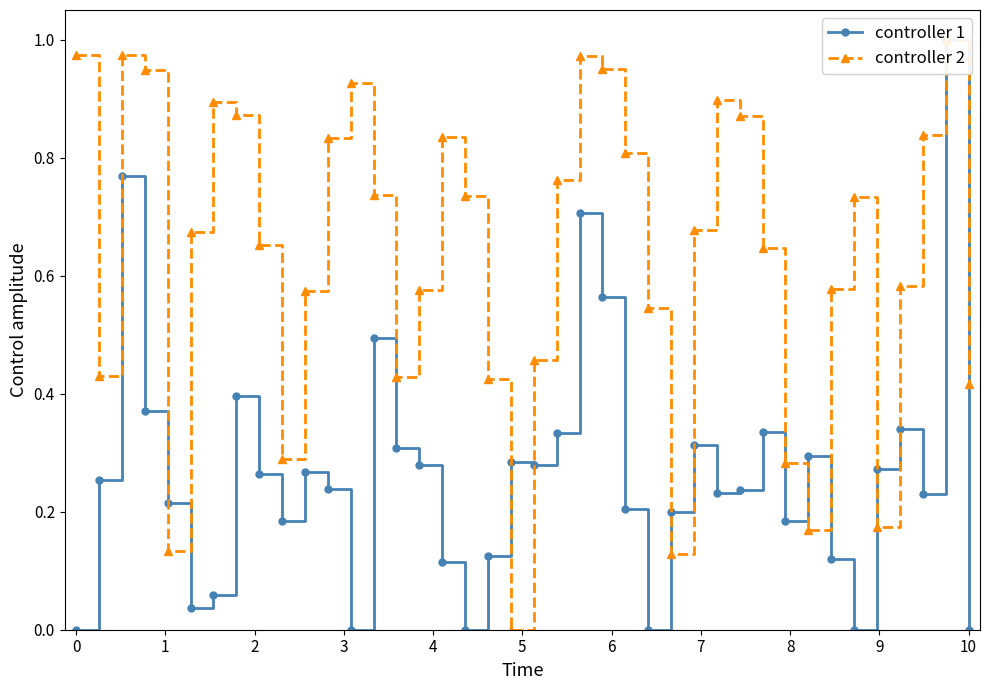

What value does the controller 1 series have at 28?

0.2